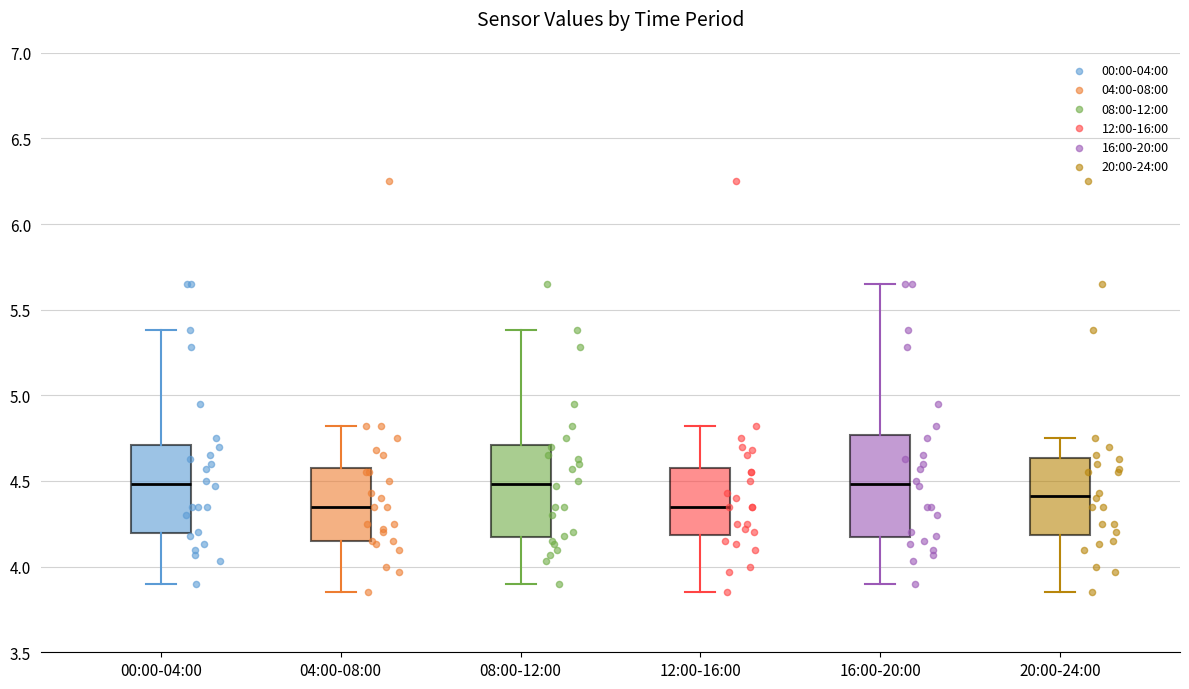

Which box is the tallest, from its lower edge to its upper edge?

16:00-20:00